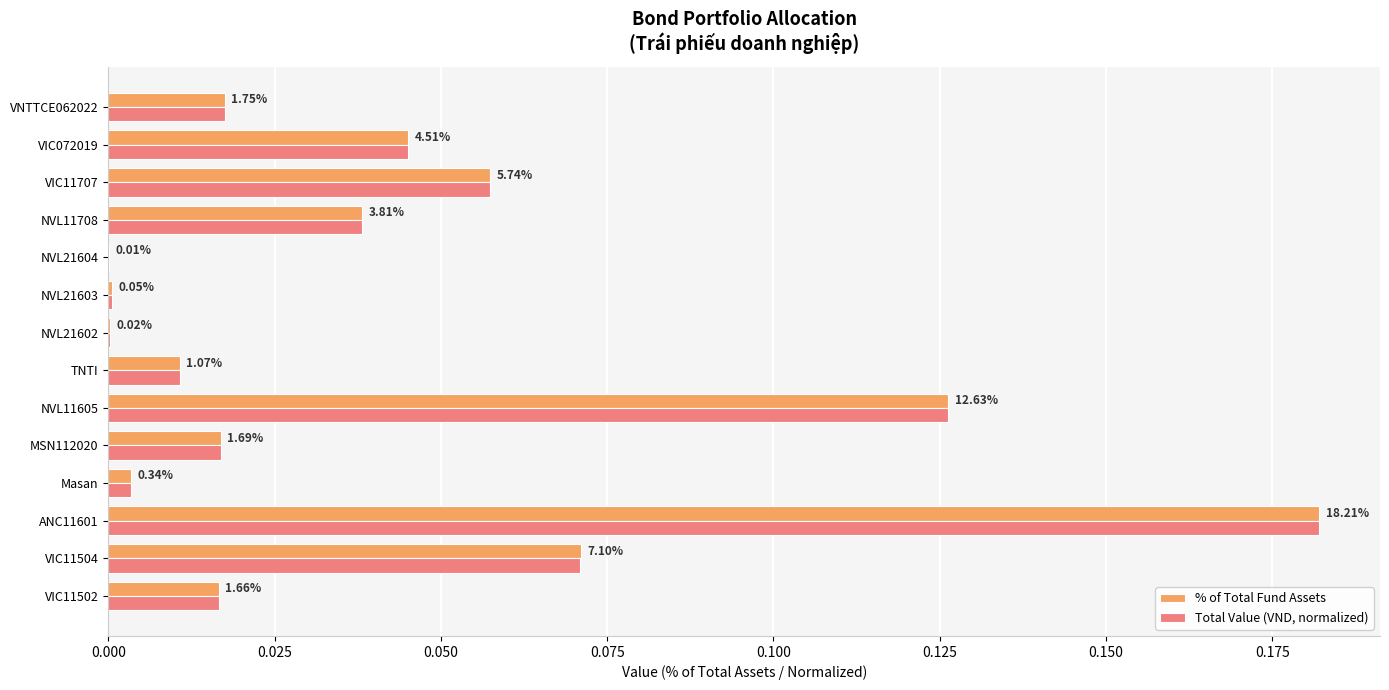

What are all the series names shown in the legend?

% of Total Fund Assets, Total Value (VND, normalized)